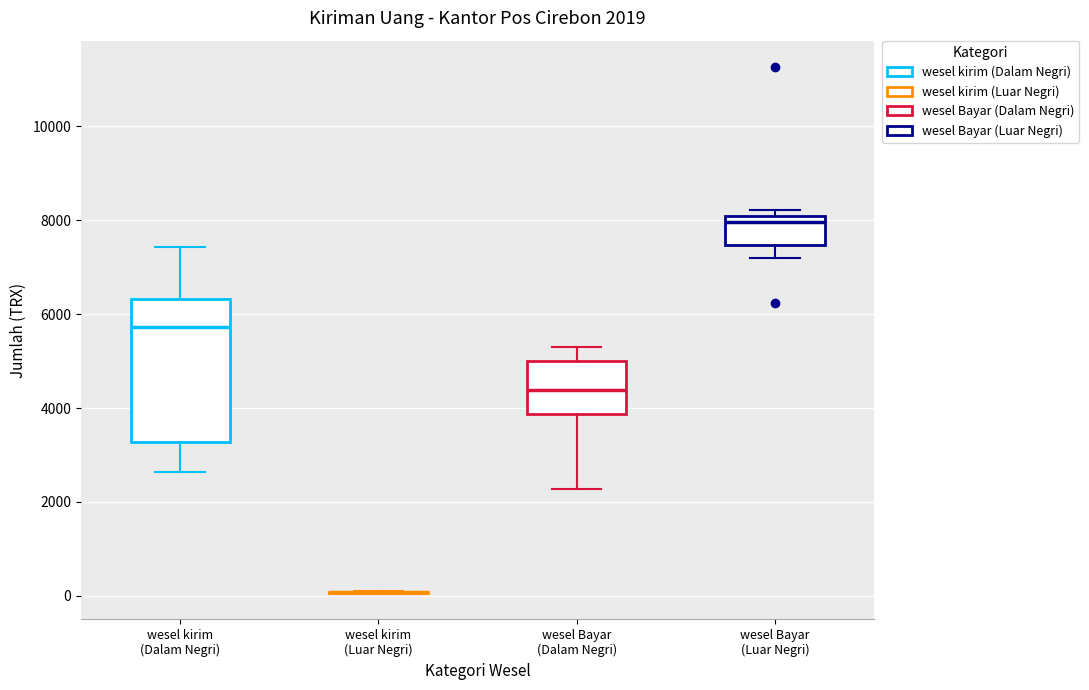

Which box is the tallest, from its lower edge to its upper edge?

wesel kirim (Dalam Negri)